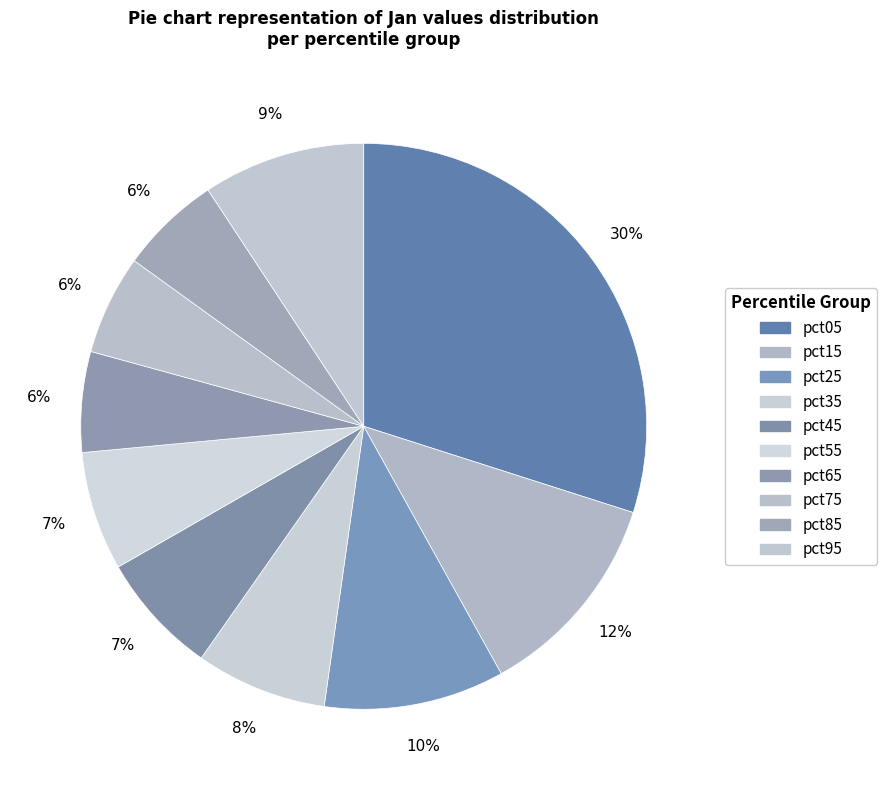

Which has a higher value, pct55 or pct75?

pct55